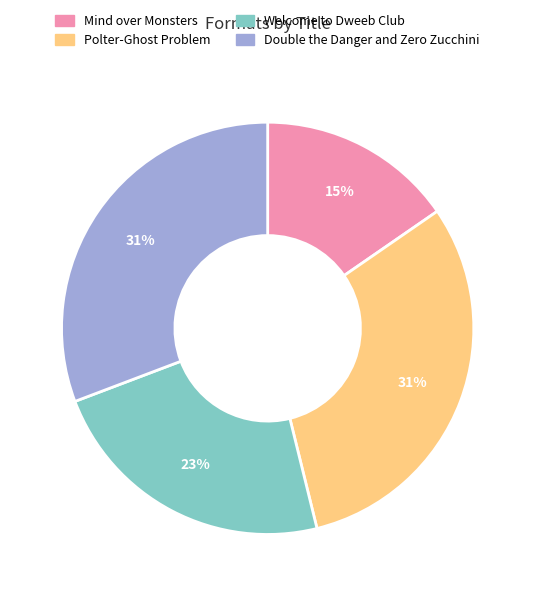

Which slice is the smallest?

Mind over Monsters